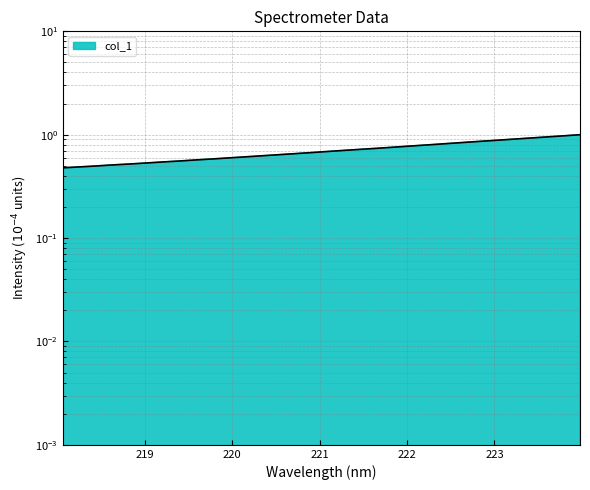

Which category has the lowest value across all series?

218.0596